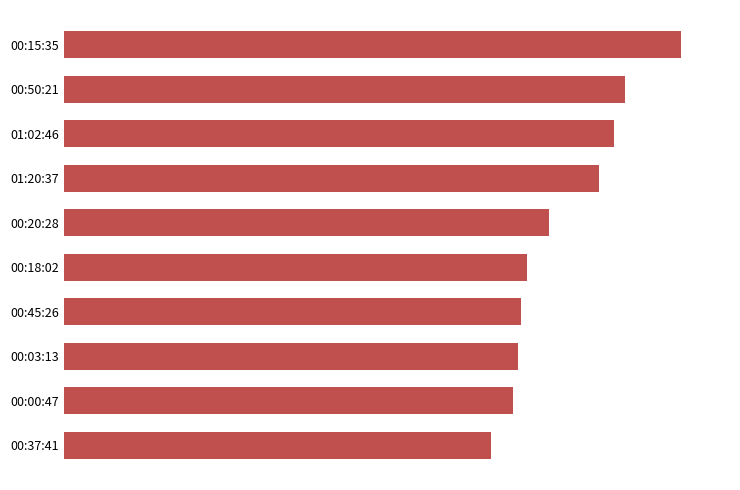

Are the bars horizontal?

Yes